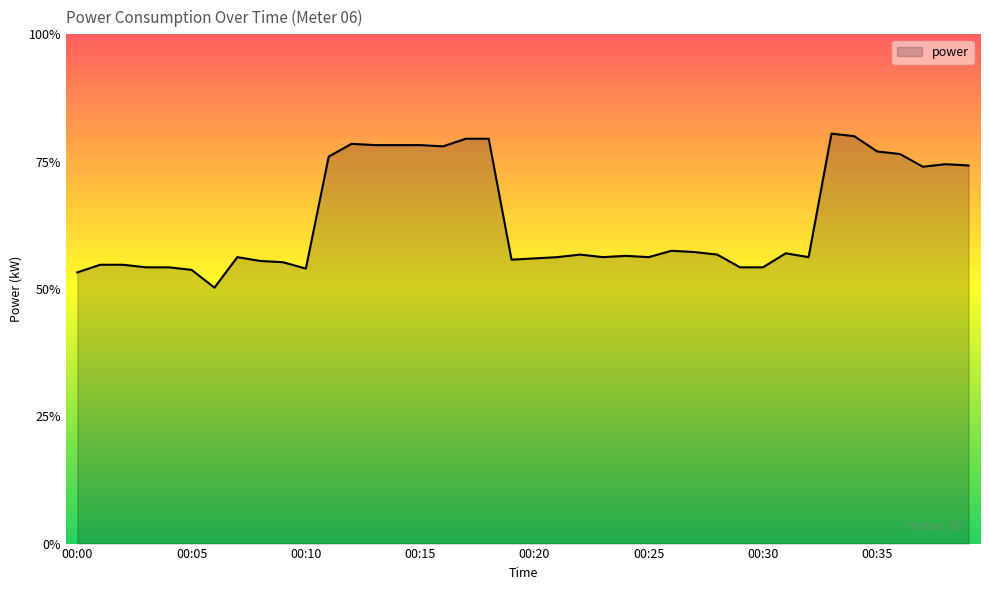

Rank the categories by value from highest to lowest.

00:33, 00:34, 00:17, 00:18, 00:12, 00:13, 00:14, 00:15, 00:16, 00:35, 00:36, 00:11, 00:38, 00:39, 00:37, 00:26, 00:27, 00:31, 00:22, 00:28, 00:24, 00:07, 00:21, 00:23, 00:25, 00:32, 00:20, 00:19, 00:08, 00:09, 00:01, 00:02, 00:03, 00:04, 00:29, 00:30, 00:10, 00:05, 00:00, 00:06